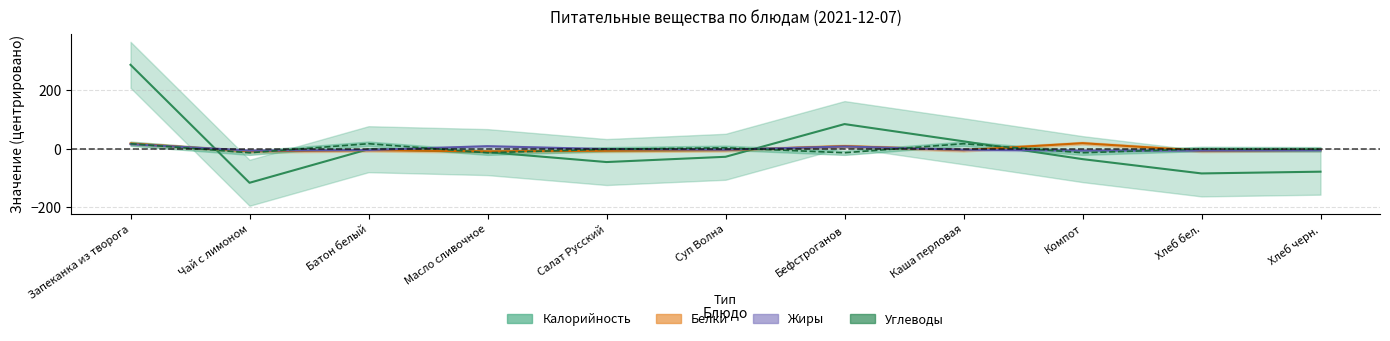

How many interior local peaks does the Калорийность series have?

2